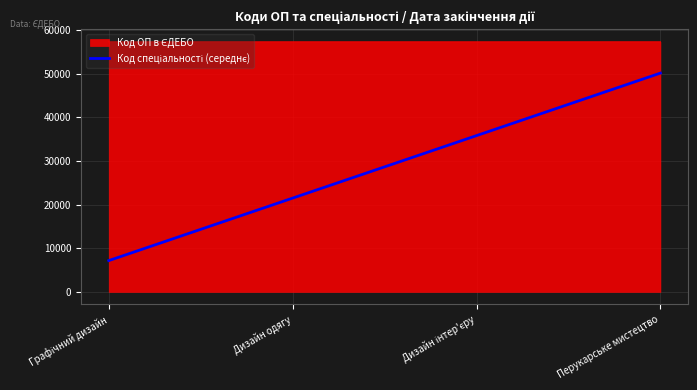

At which category is the sum across all series the highest?

Перукарське мистецтво